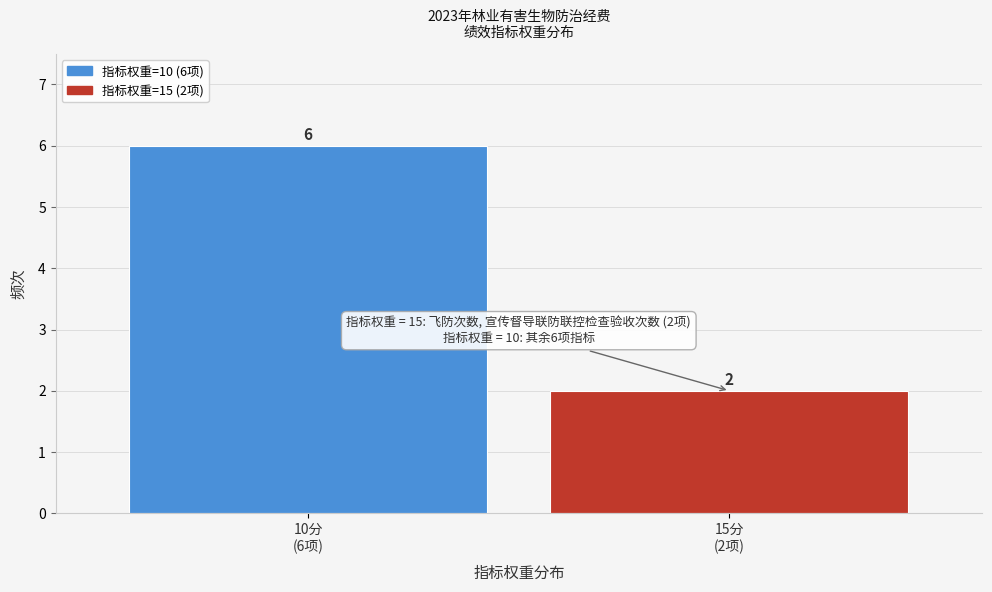

Reading left to right, what are all the values shown in this chart?

6	2